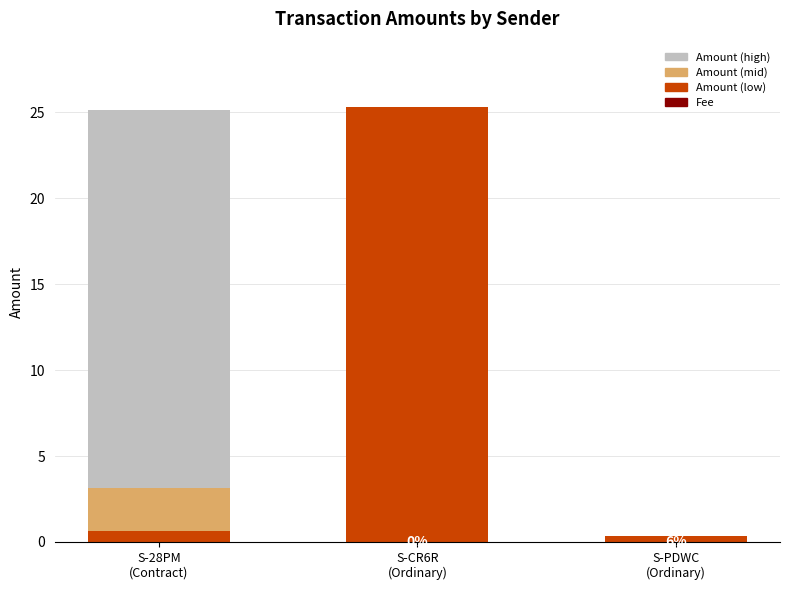

Are the bars grouped side by side (vs. stacked)?

No